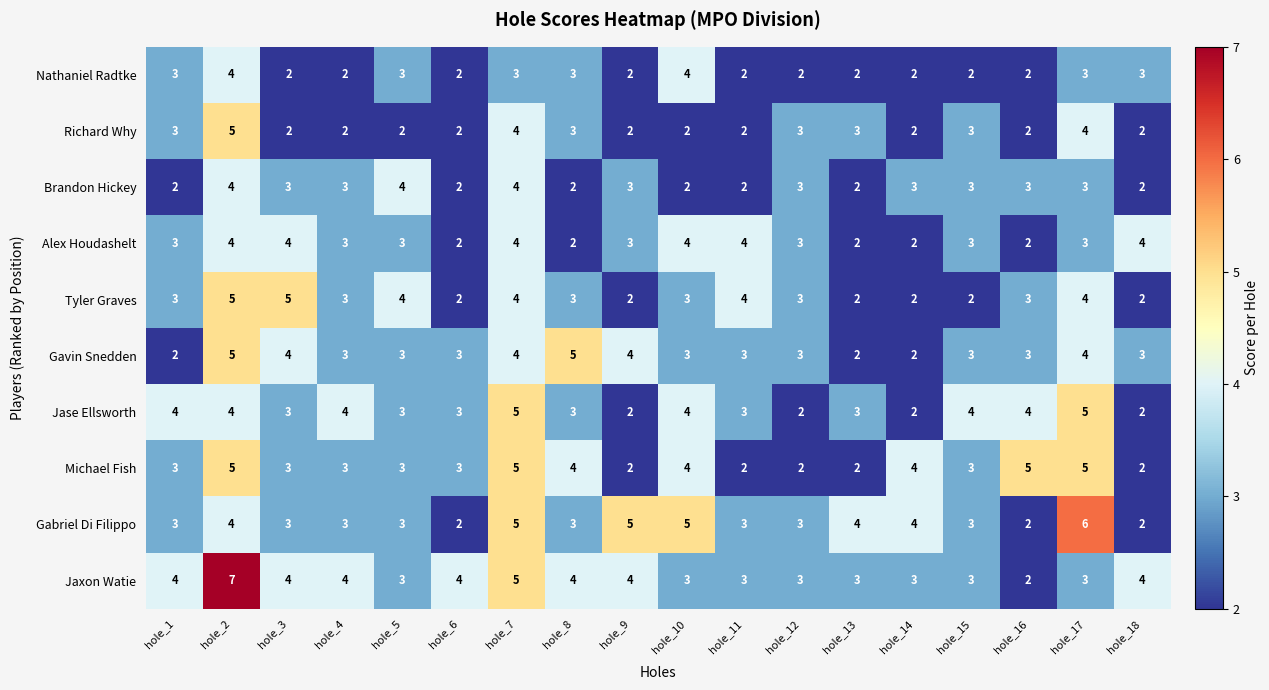

What is the average value of the Alex Houdashelt series?

3